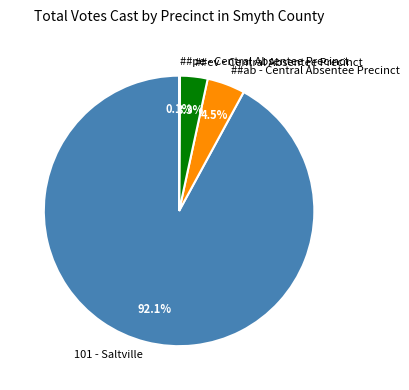

Is there any slice that represents more than half of the pie?

Yes